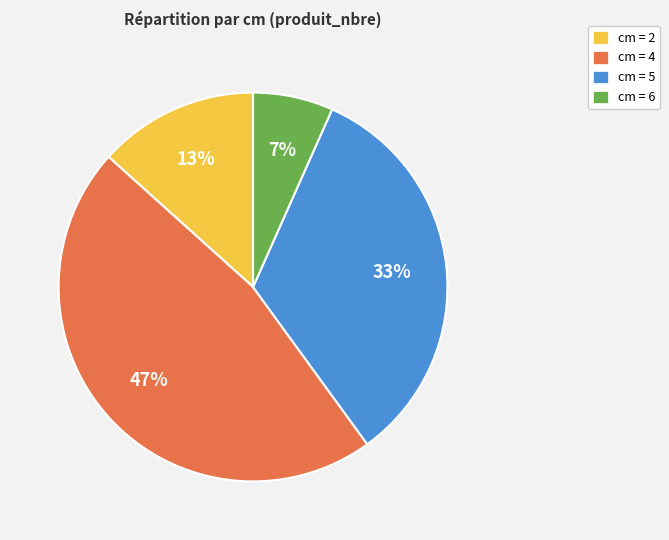

Rank the categories by value from lowest to highest.

cm = 6, cm = 2, cm = 5, cm = 4